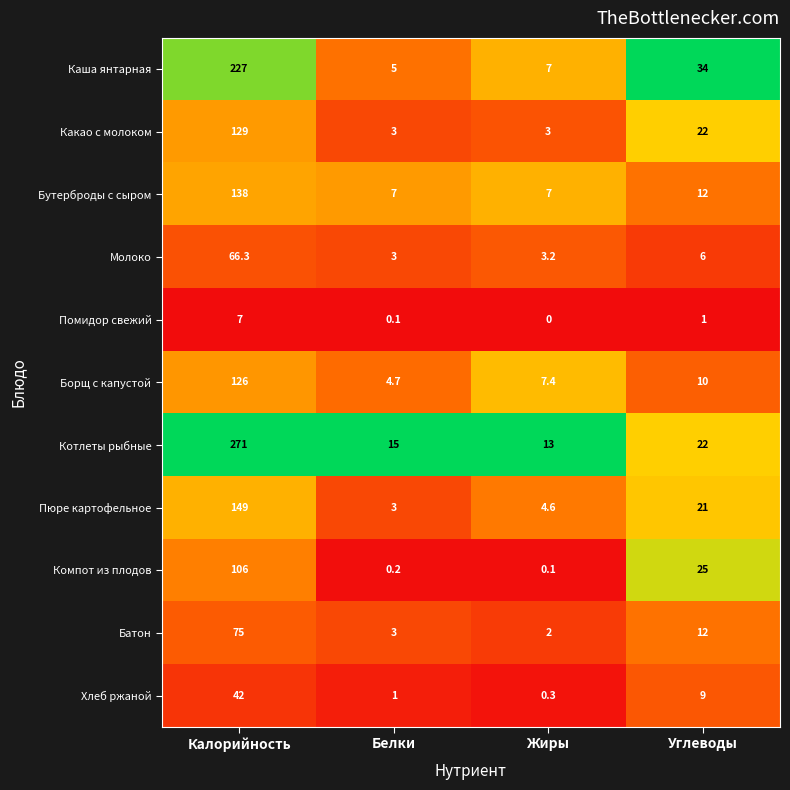

List the series in order of their peak value, highest first.

Котлеты рыбные, Каша янтарная, Пюре картофельное, Бутерброды с сыром, Какао с молоком, Борщ с капустой, Компот из плодов, Батон, Молоко, Хлеб ржаной, Помидор свежий